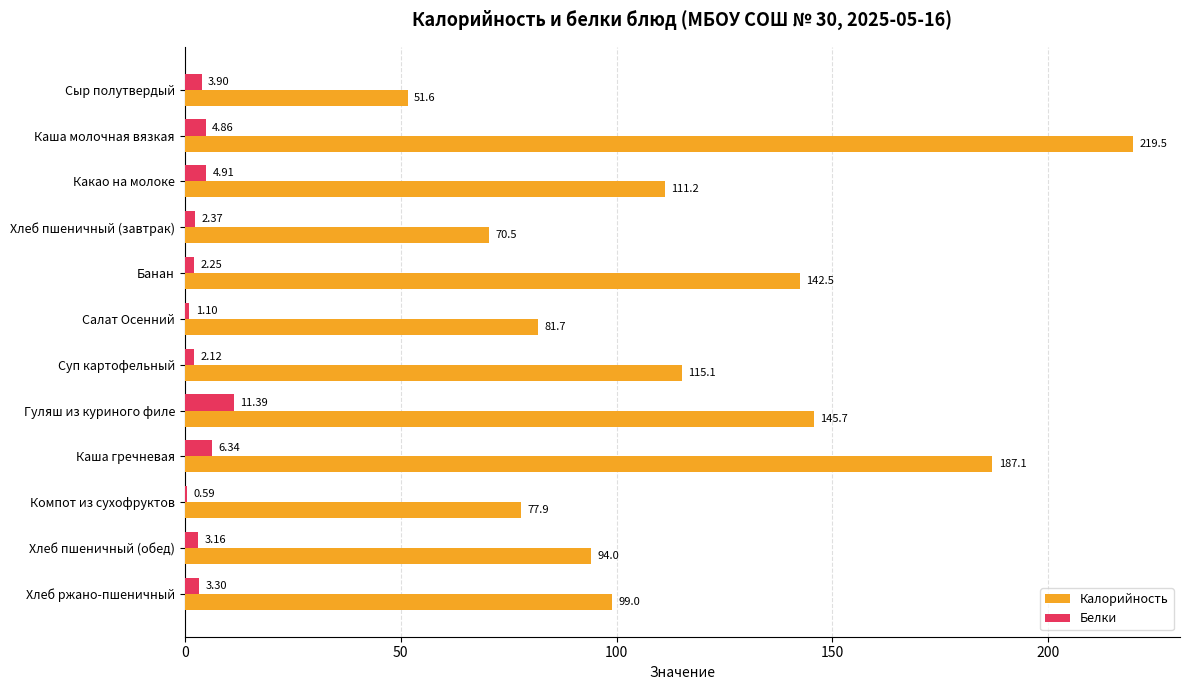

Where is Белки nearest to the value 5?

Какао на молоке